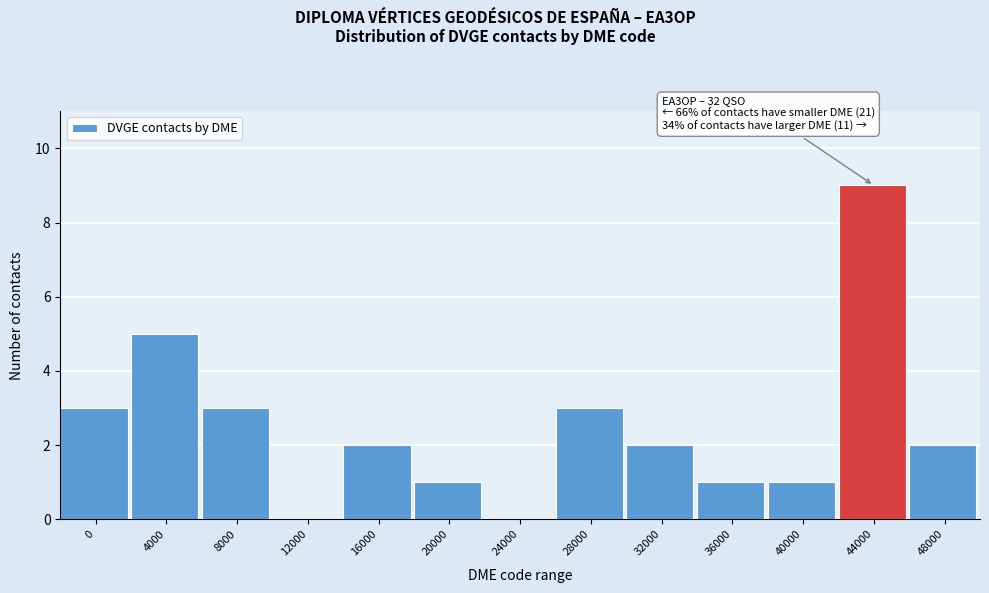

Reading right to left, extract all data points from this chart.

48000=2	44000=9	40000=1	36000=1	32000=2	28000=3	24000=0	20000=1	16000=2	12000=0	8000=3	4000=5	0=3